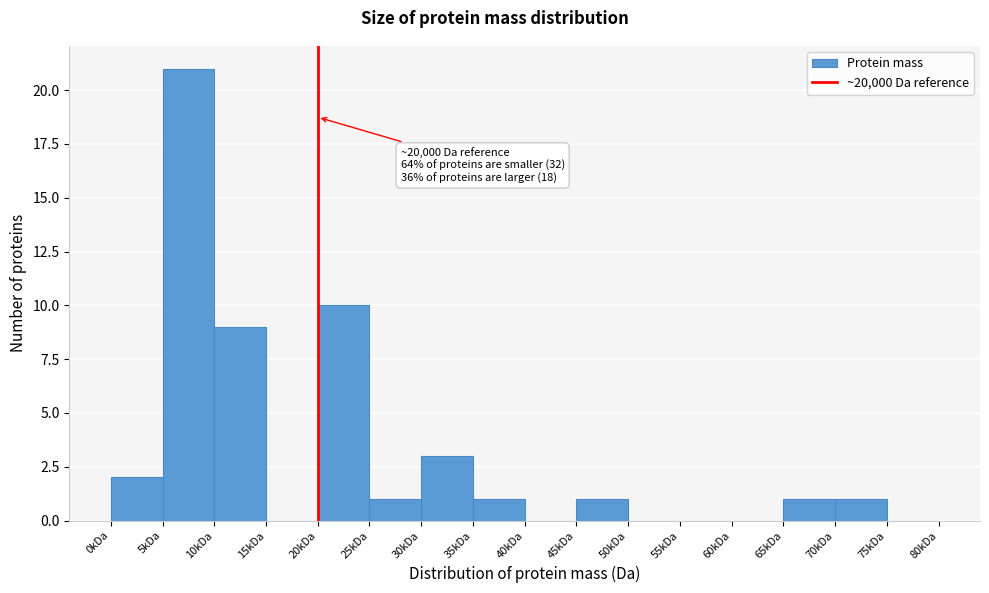

Reading left to right, transcribe all the data shown in this chart.

0kDa=2	5kDa=21	10kDa=9	15kDa=0	20kDa=10	25kDa=1	30kDa=3	35kDa=1	40kDa=0	45kDa=1	50kDa=0	55kDa=0	60kDa=0	65kDa=1	70kDa=1	75kDa=0